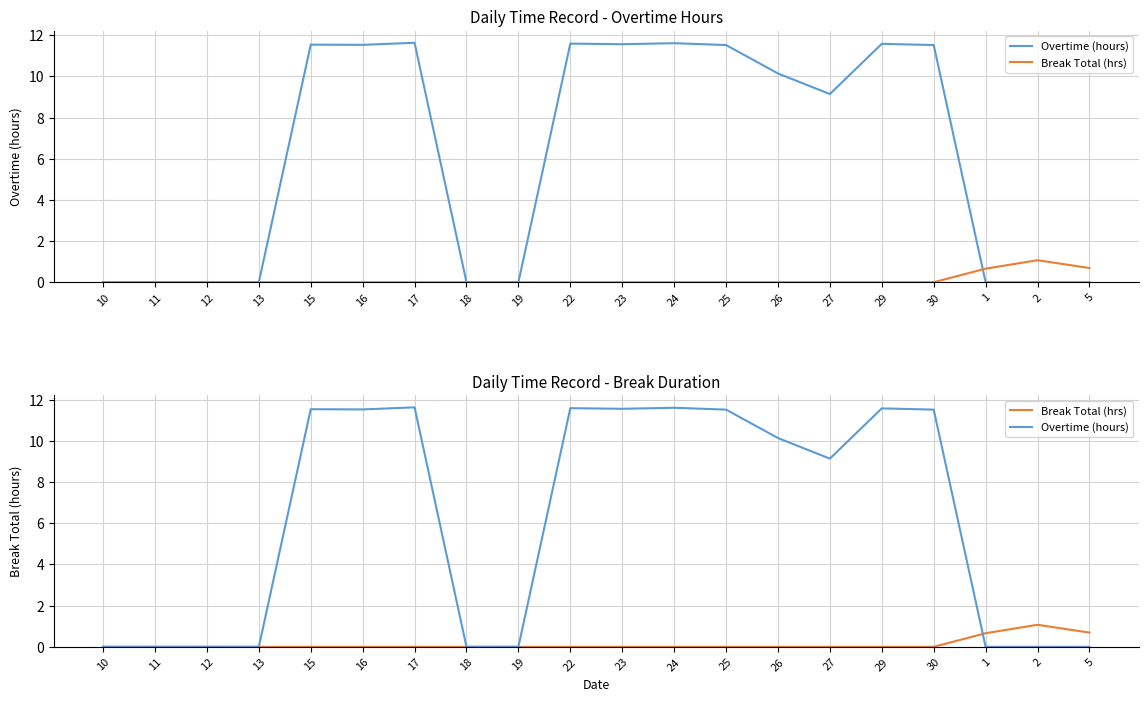

What is the difference between the second highest and second lowest values in the Break Total (hrs) series?

0.7